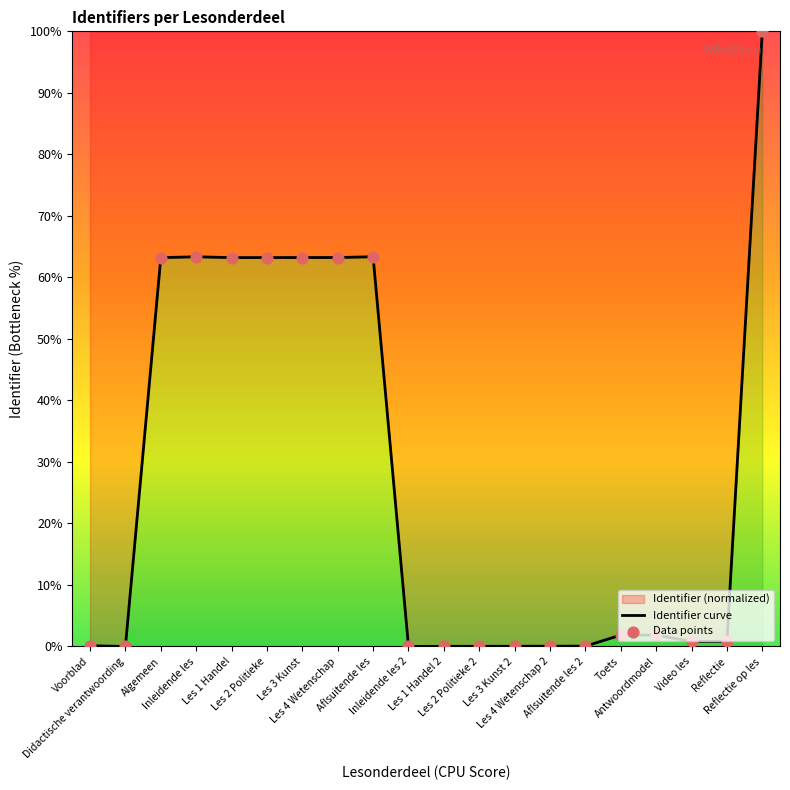

Between Reflectie op les and Les 2 Politieke 2, which is larger?

Reflectie op les